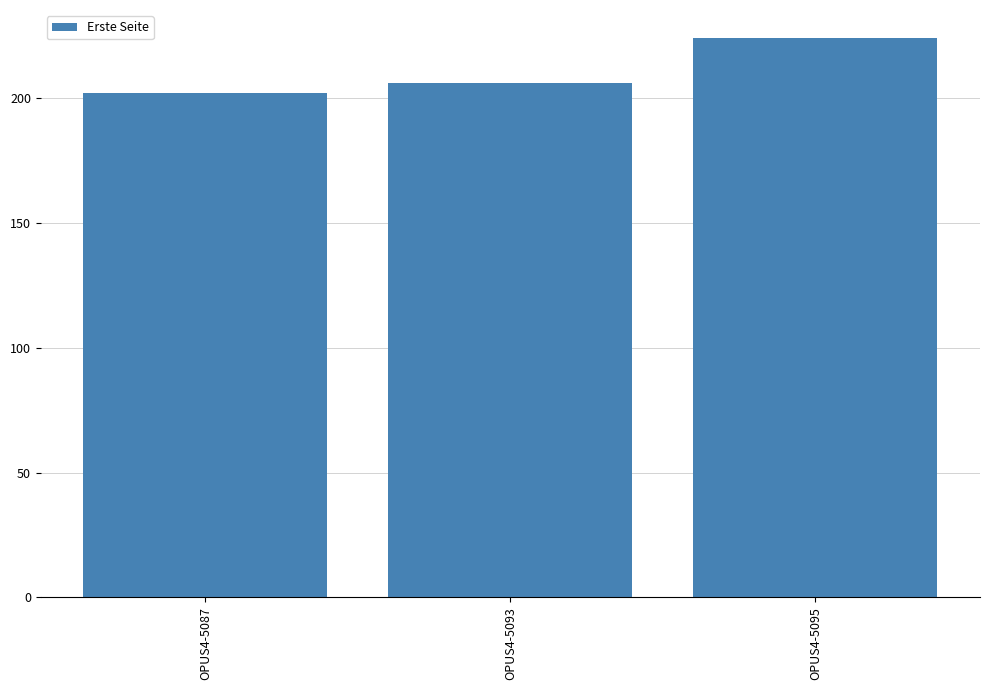

Between OPUS4-5087 and OPUS4-5093, which is larger?

OPUS4-5093